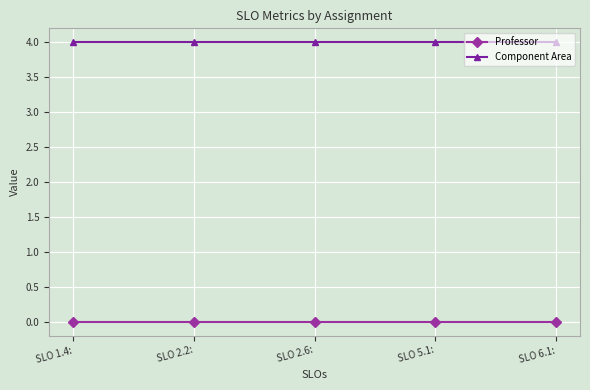

True or false: Component Area and Professor cross at least once.

False